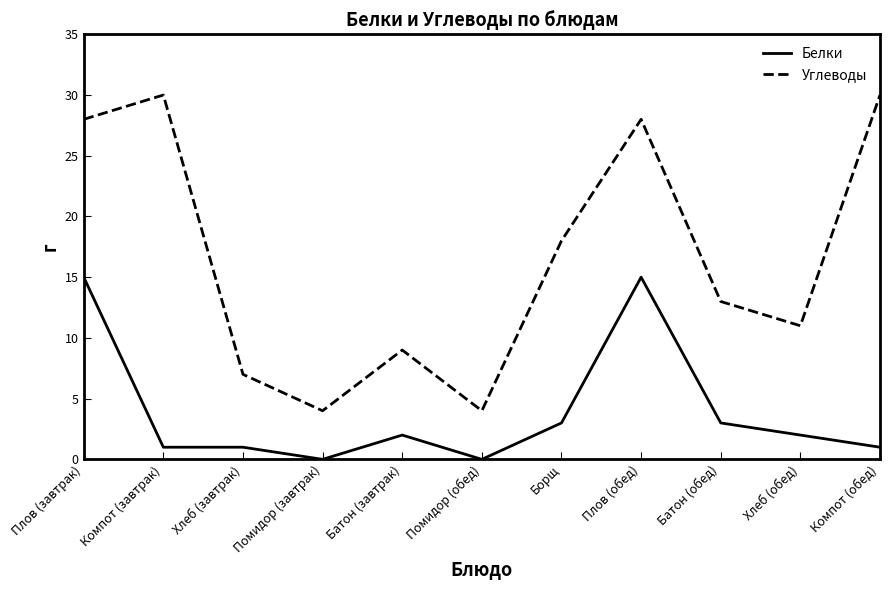

At which category does Углеводы reach its first local peak?

Компот (завтрак)